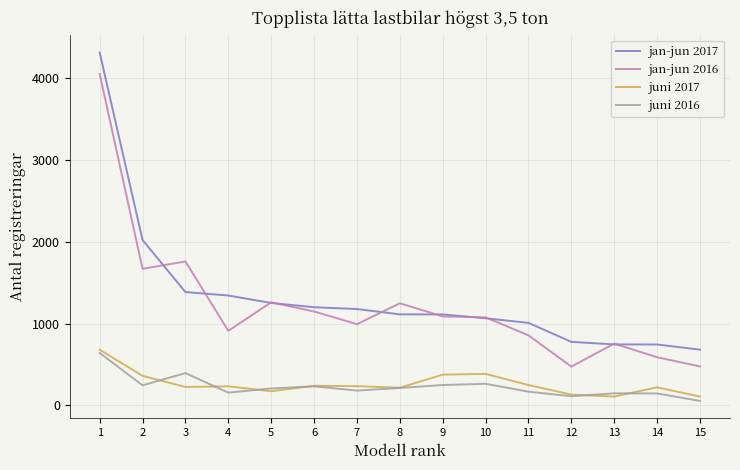

The value of jan-jun 2017 at 5 is 1251. True or false?

True